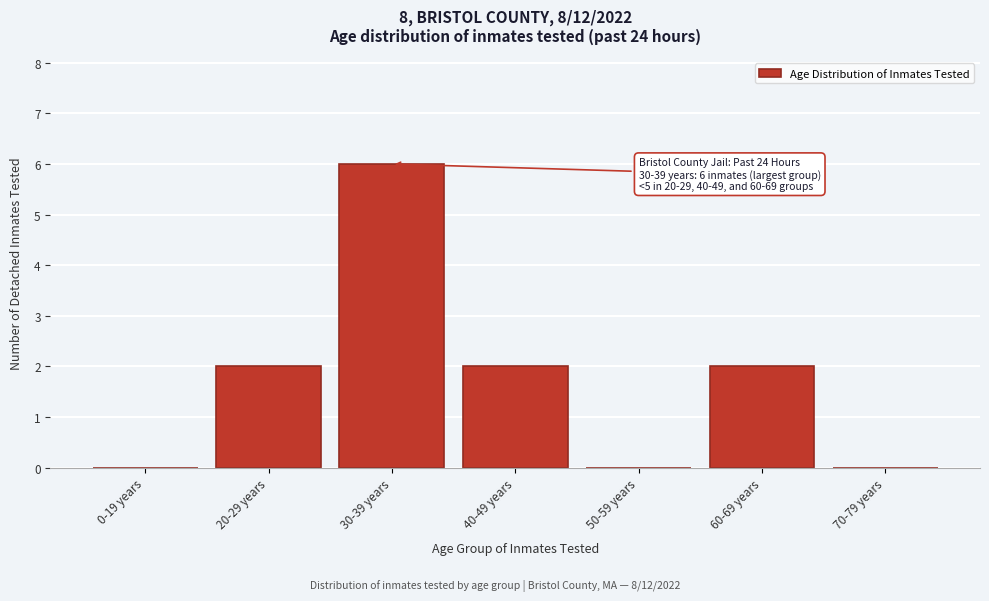

Reading right to left, extract all data points from this chart.

70-79 years=0	60-69 years=2	50-59 years=0	40-49 years=2	30-39 years=6	20-29 years=2	0-19 years=0